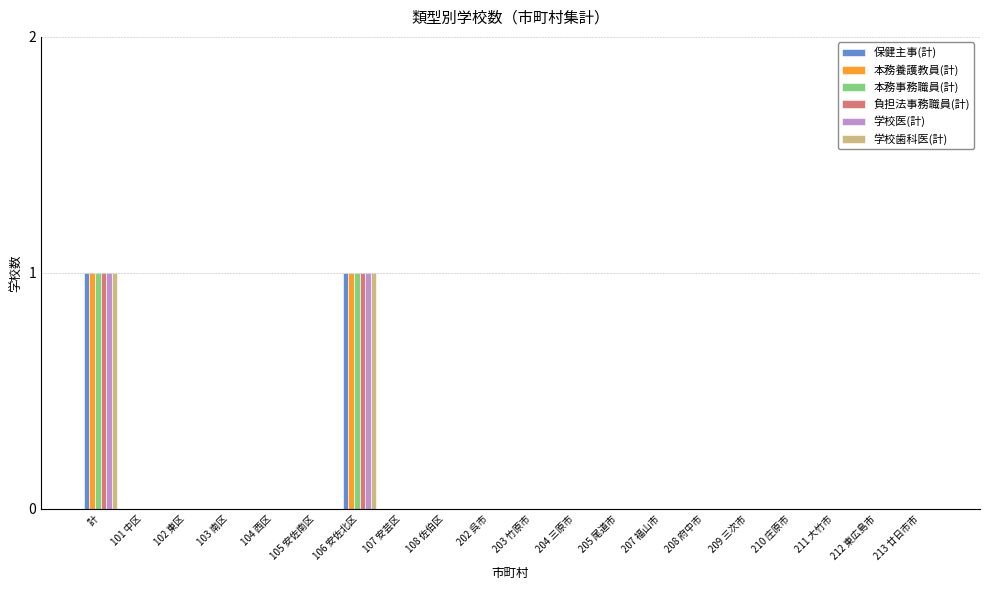

The value of 学校歯科医(計) at 102 東区 is 1. True or false?

False